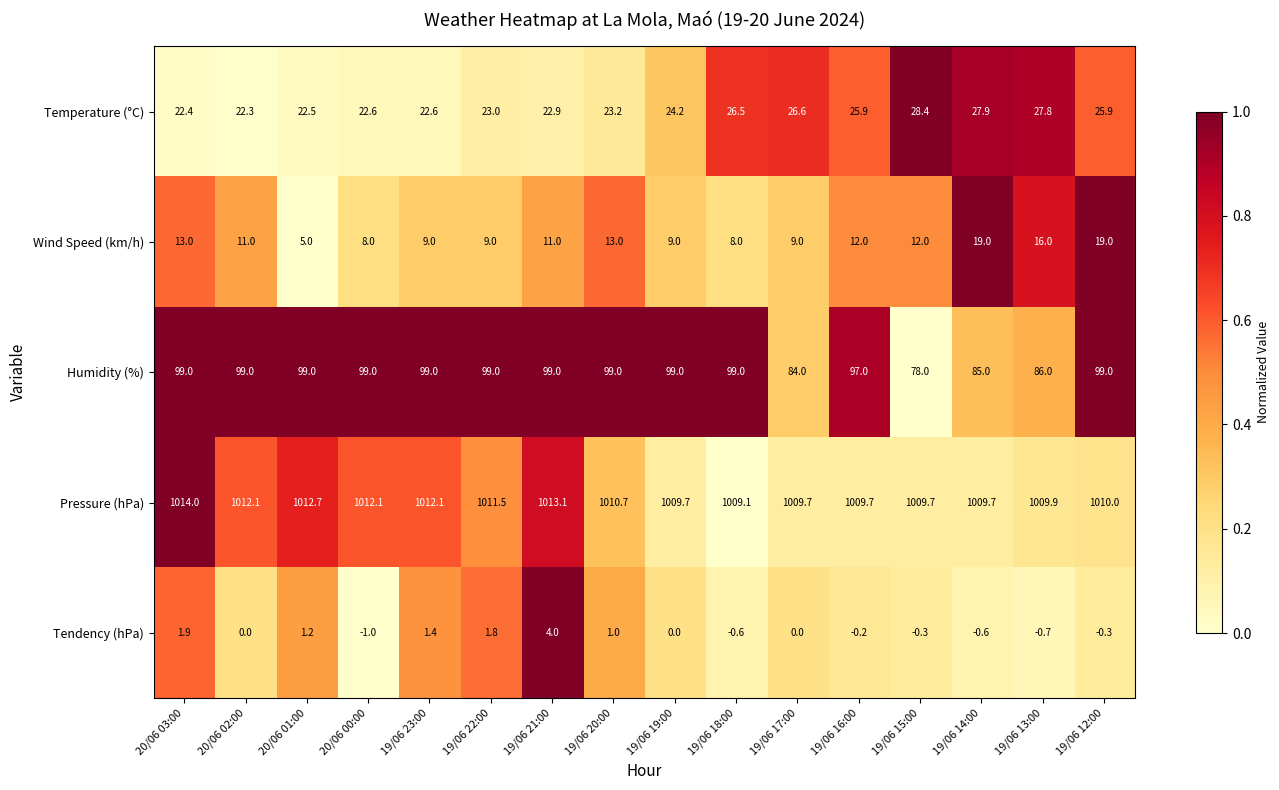

Between 19/06 16:00 and 19/06 14:00, which series saw the biggest shift?

Humidity (%)